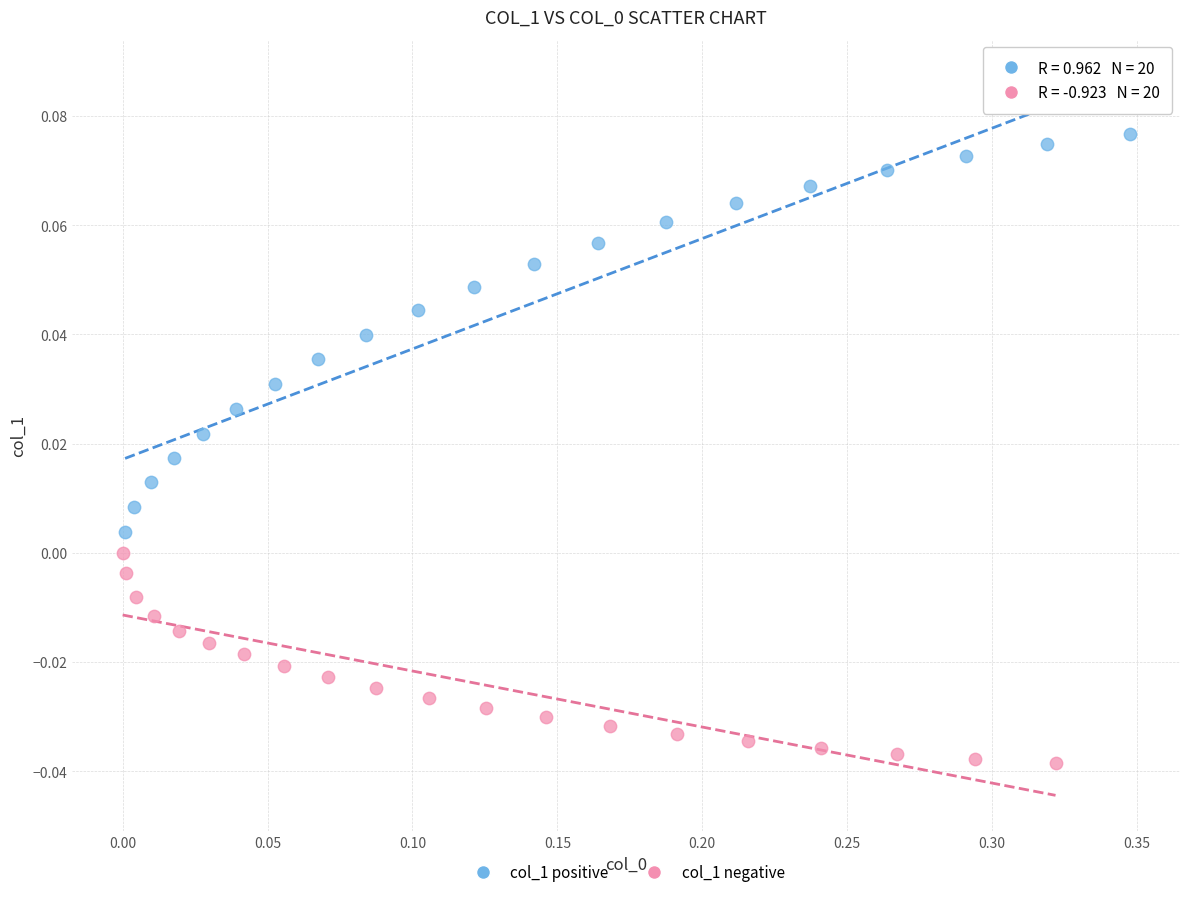

What are all the series names shown in the legend?

col_1 positive, col_1 negative